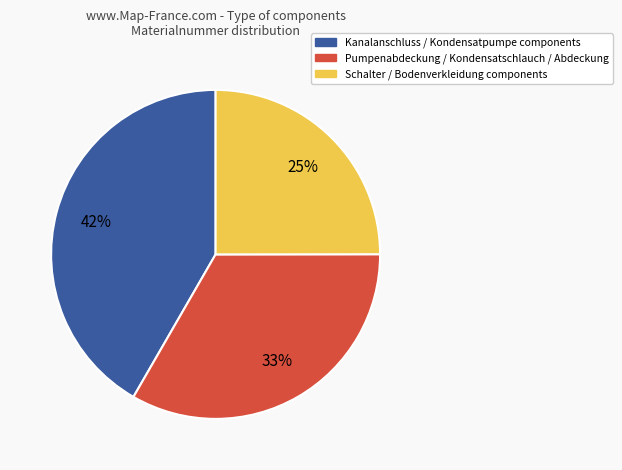

To the nearest percent, what is the average slice percentage?

33%